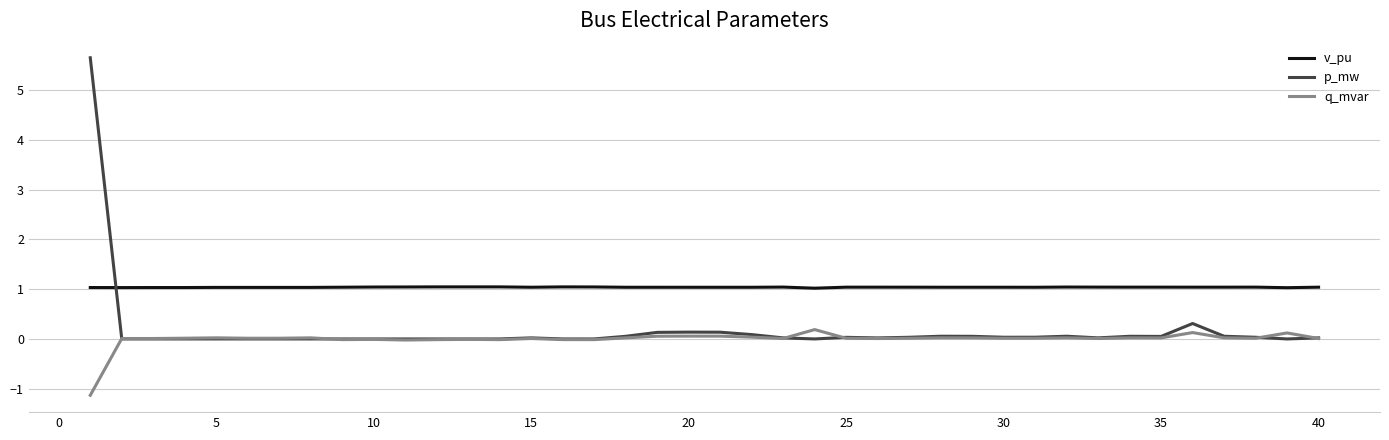

What is the maximum value shown in the chart?

5.6